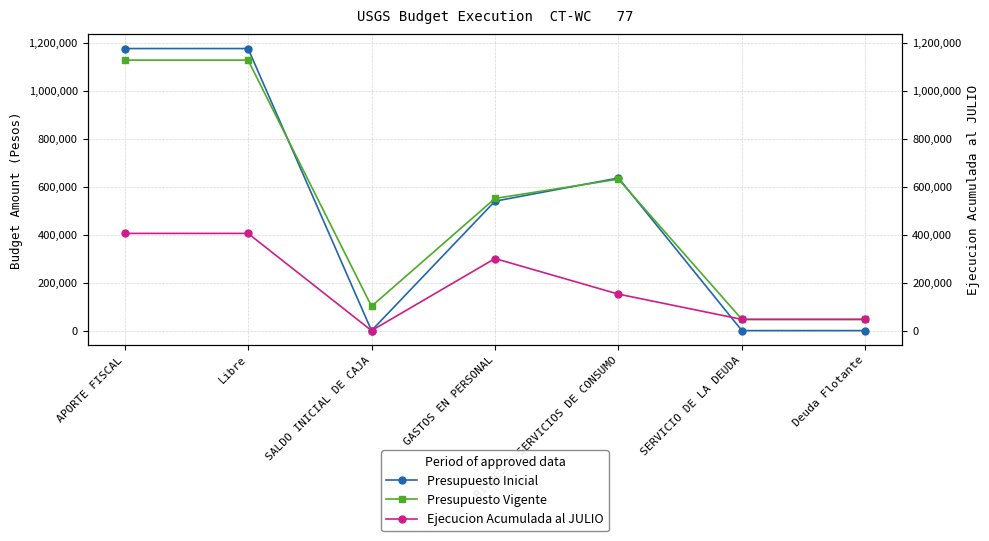

True or false: Ejecucion Acumulada al JULIO and Presupuesto Vigente intersect in this chart.

False